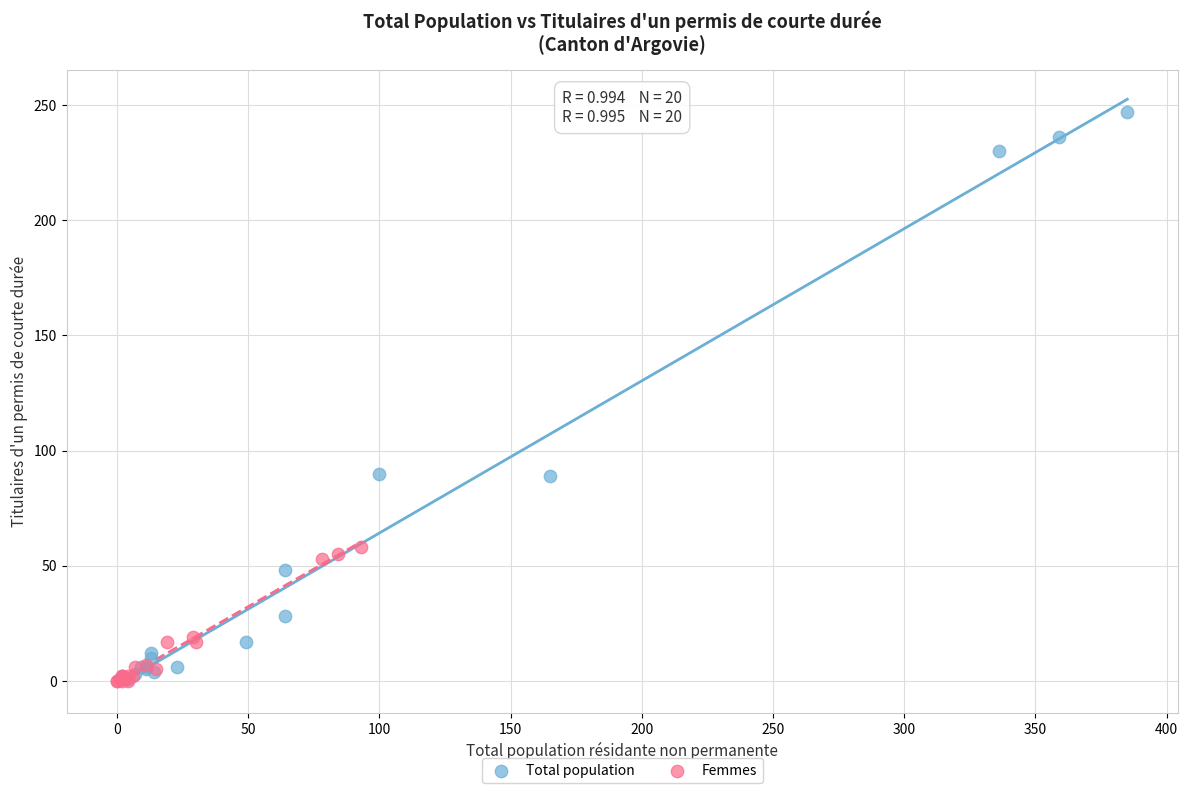

Which series reaches the maximum Y coordinate?

Total population